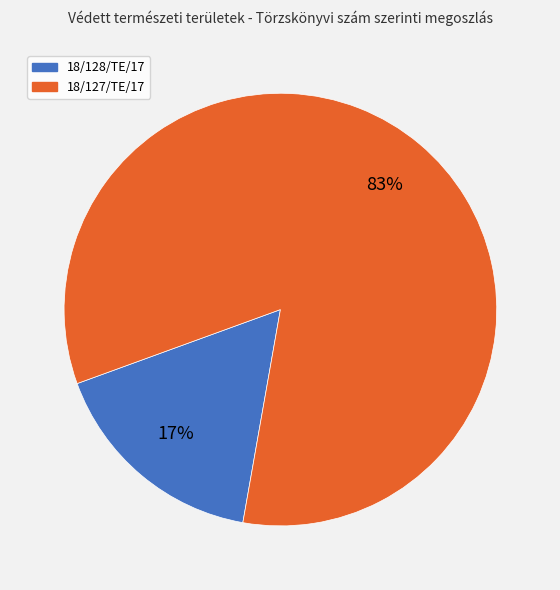

How many slices are in this pie chart?

2